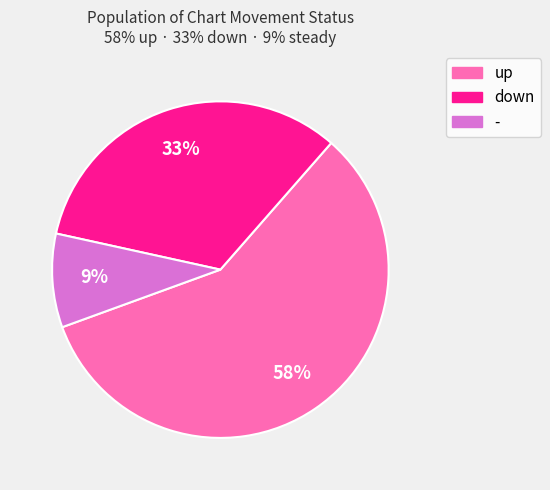

Rank the categories by value from lowest to highest.

-, down, up